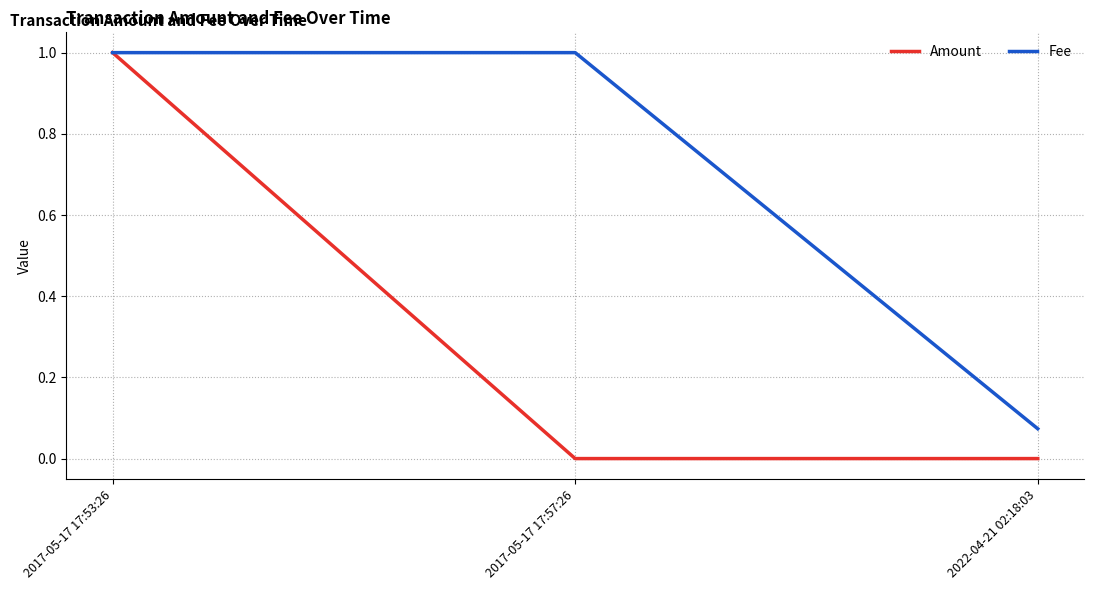

Rank the series by their average value, from lowest to highest.

Amount, Fee